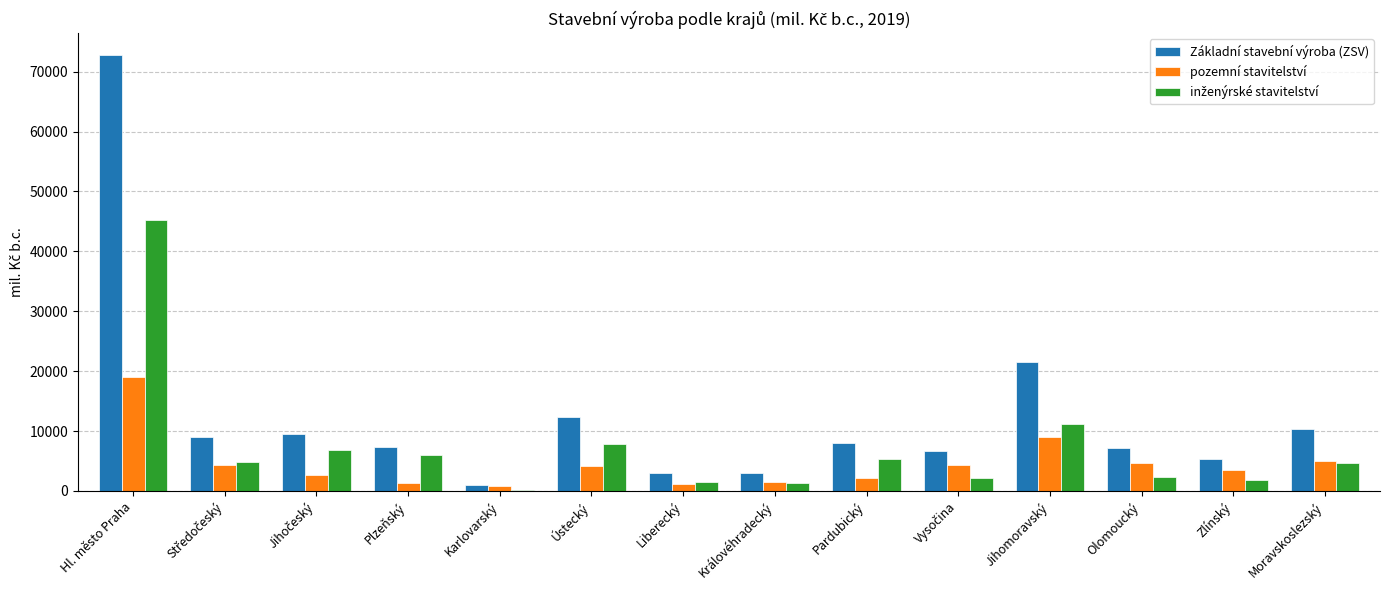

What is the sum of all Základní stavební výroba (ZSV) values?

176947